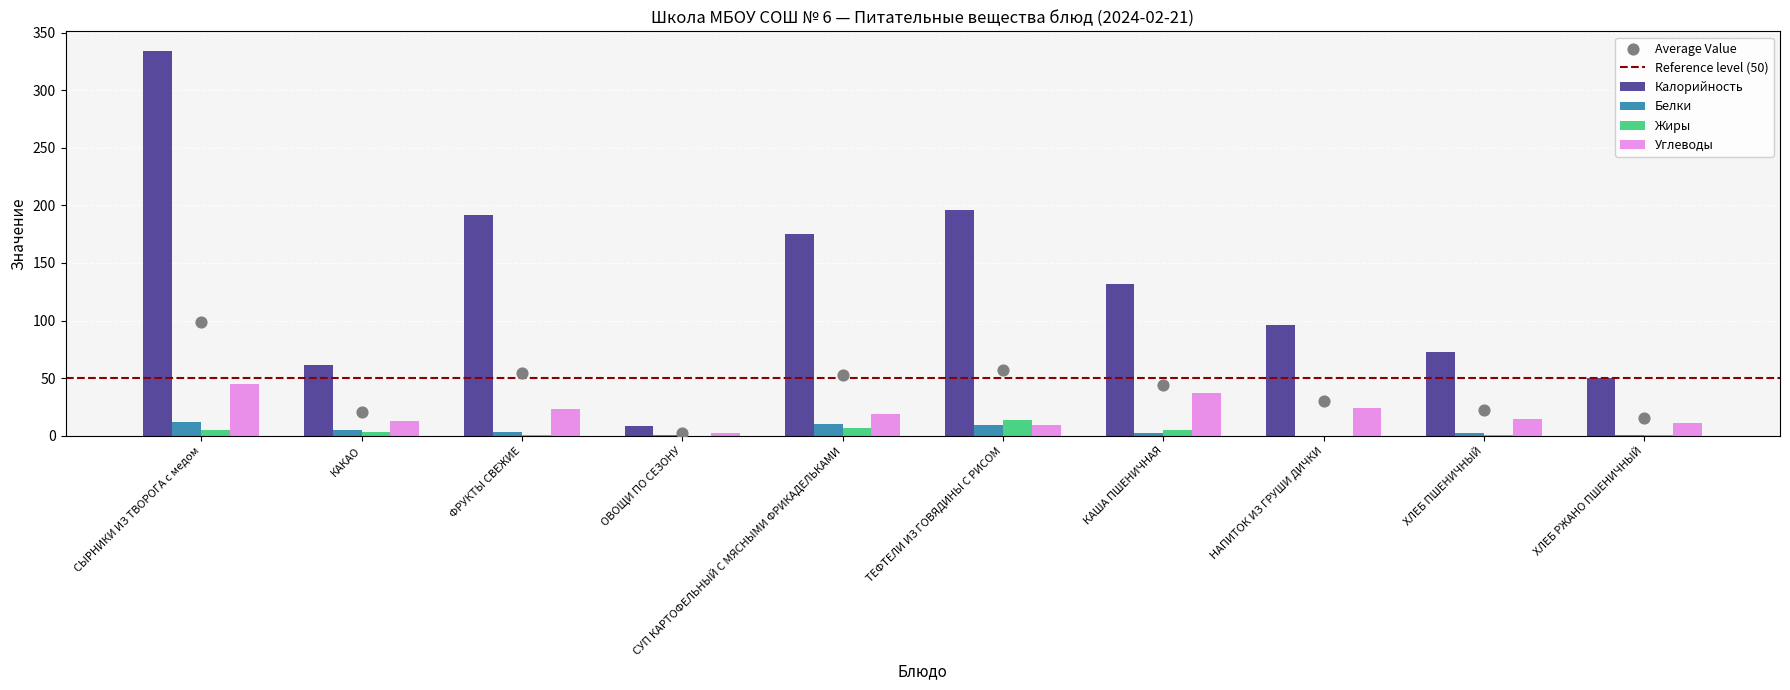

At how many categories does at least one series exceed 125?

5